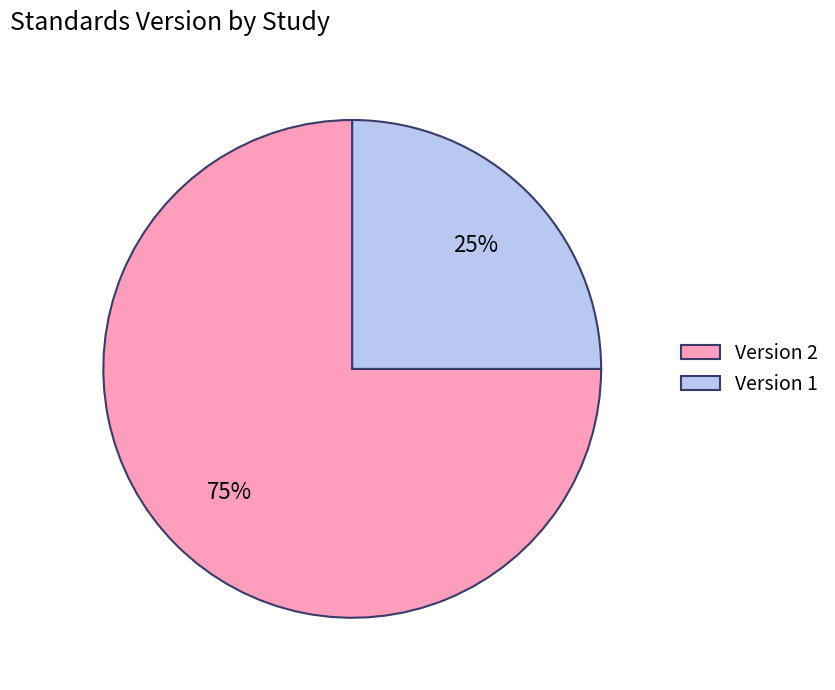

What percentage is the Version 1 slice, to the nearest percent?

25%